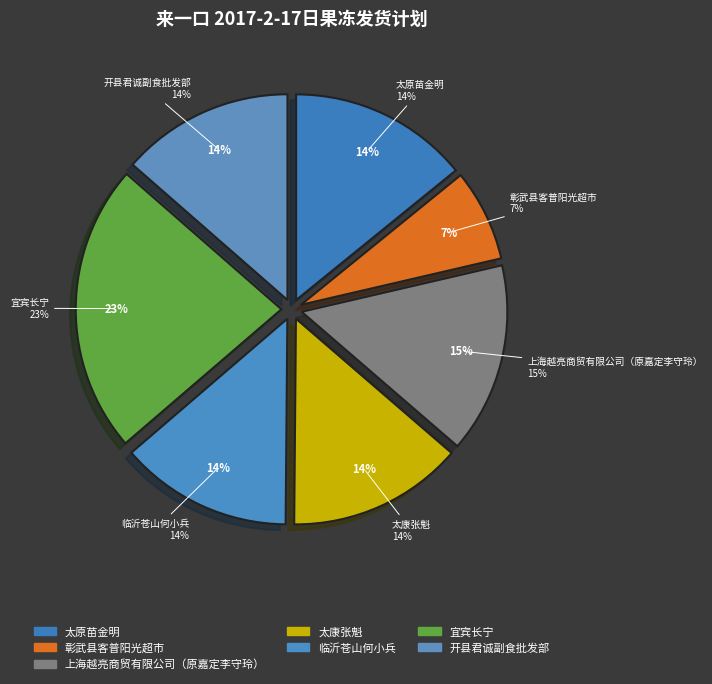

How many segments does this pie chart have?

7